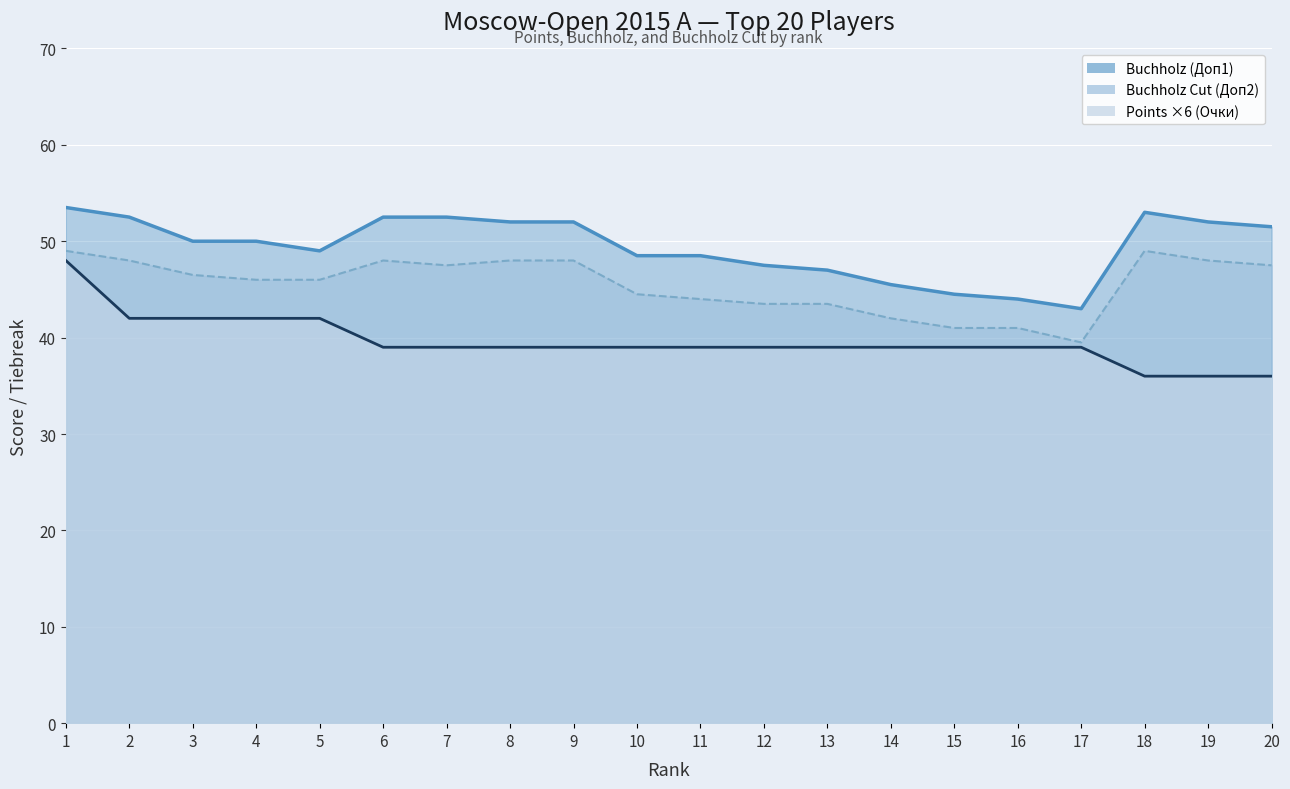

What is the difference between the maximum and minimum values in the Buchholz Cut (Доп2) series?

9.5